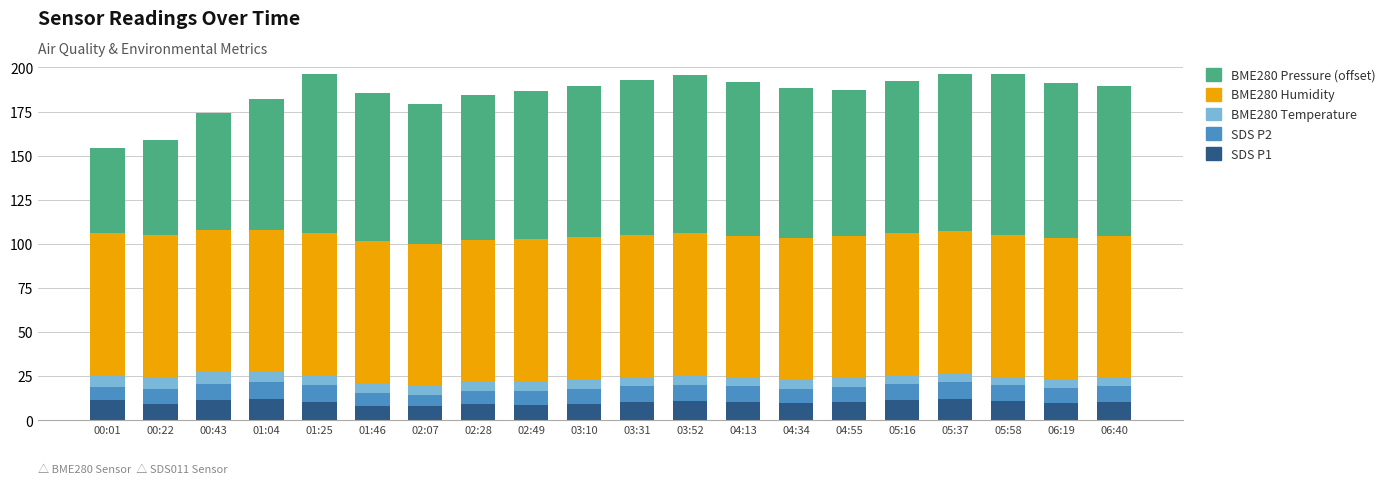

What is the lowest value of the SDS P1 series?

7.9